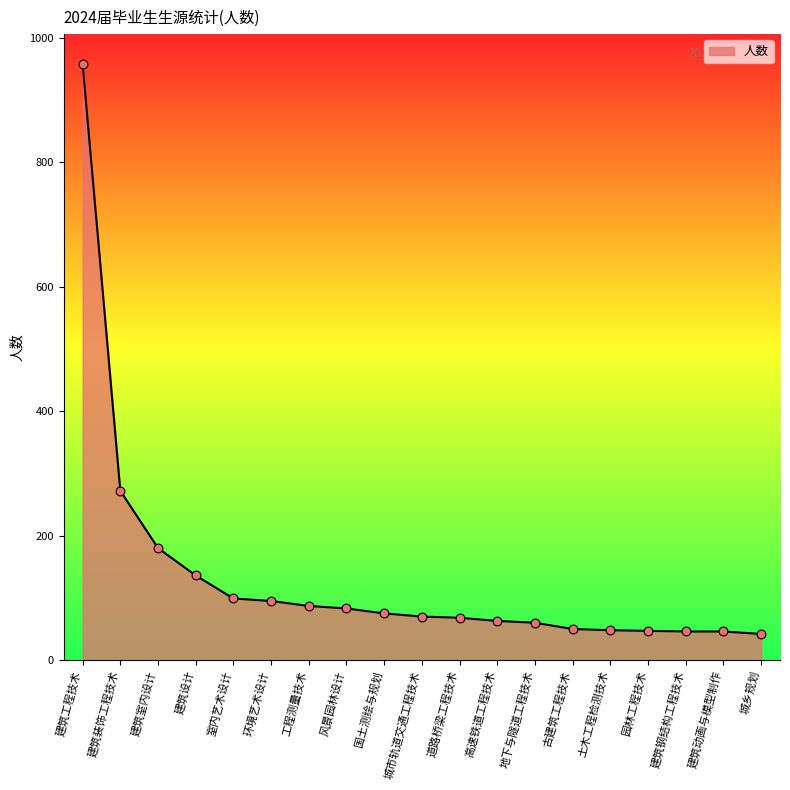

Approximately how many times larger is the value at 建筑室内设计 compared to 道路桥梁工程技术?

2.6